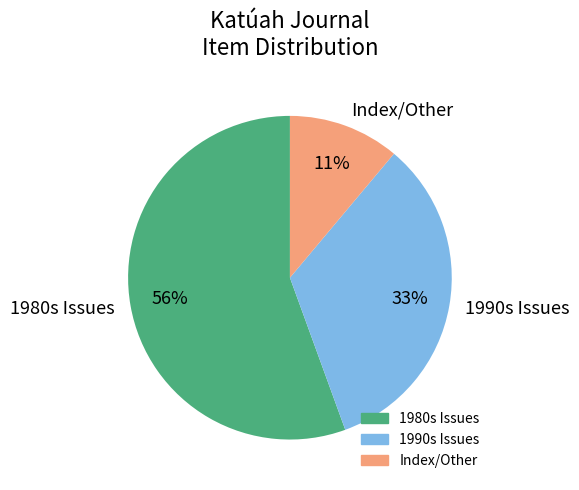

Between Index/Other and 1980s Issues, which is larger?

1980s Issues